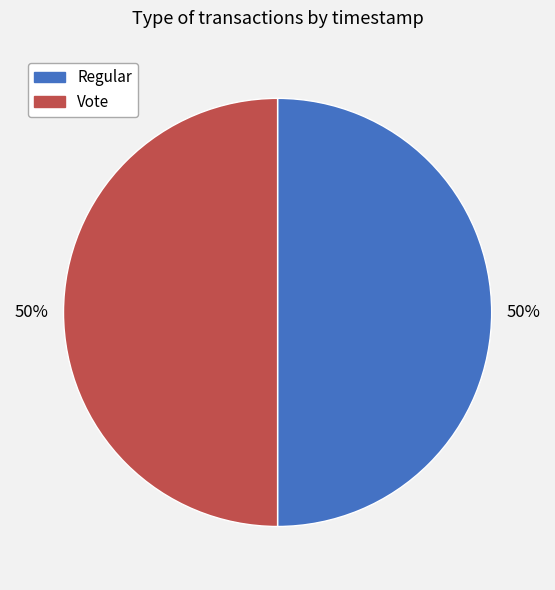

To the nearest percent, what portion does Vote represent?

50%